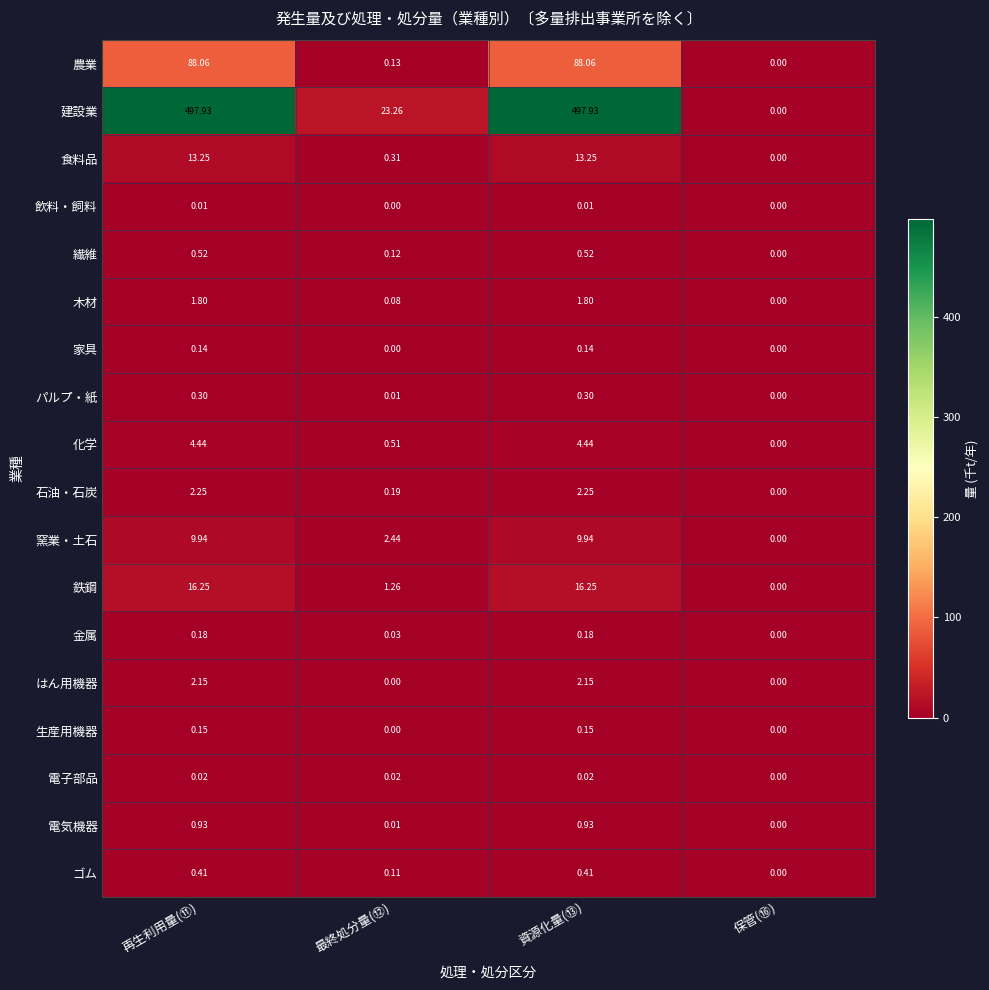

At which label does 食料品 reach its minimum?

保管(⑯)